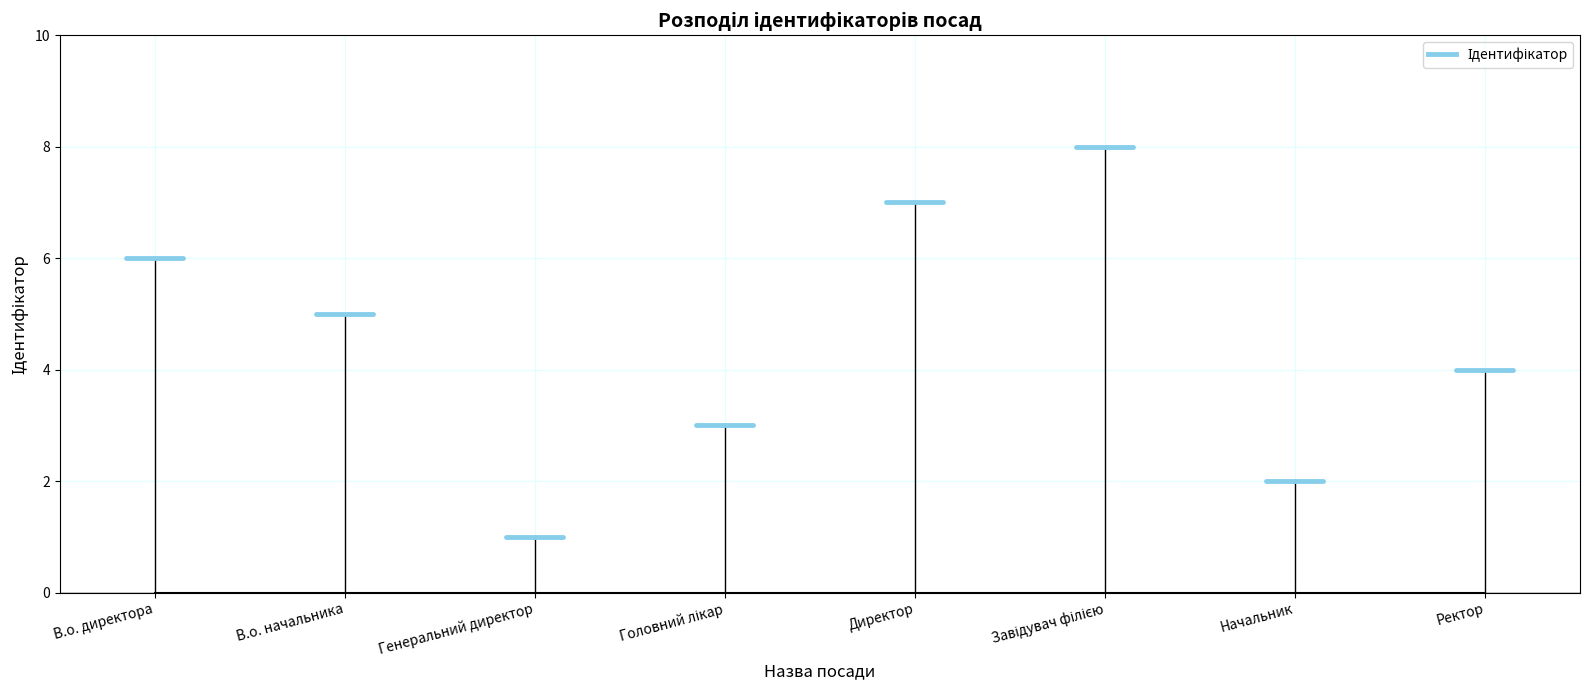

Reading left to right, list all the values displayed in this chart.

В.о. директора=6	В.о. начальника=5	Генеральний директор=1	Головний лікар=3	Директор=7	Завідувач філією=8	Начальник=2	Ректор=4